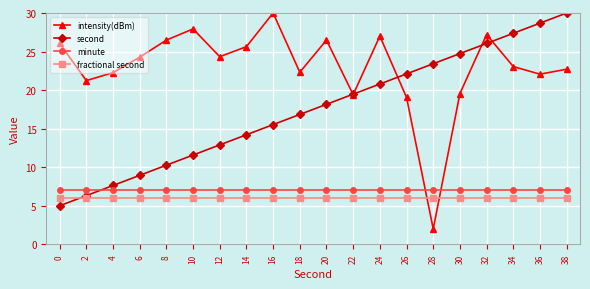

At which label does second reach its peak?

38